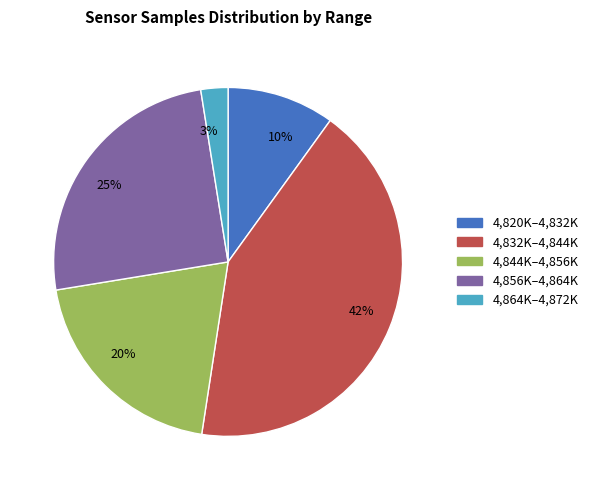

Do 25% and 3% together represent more than half of the pie?

No